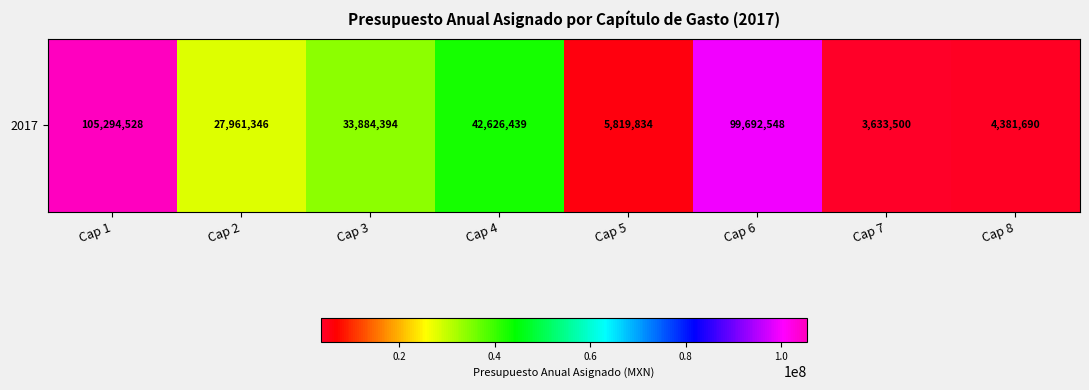

List the labels in order of value, largest first.

Cap 1, Cap 6, Cap 4, Cap 3, Cap 2, Cap 5, Cap 8, Cap 7